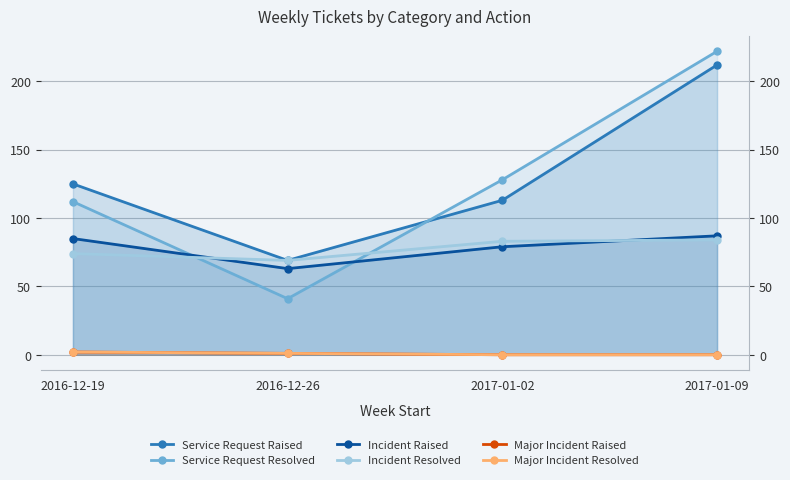

What is the total value across all series at 2016-12-19?

400